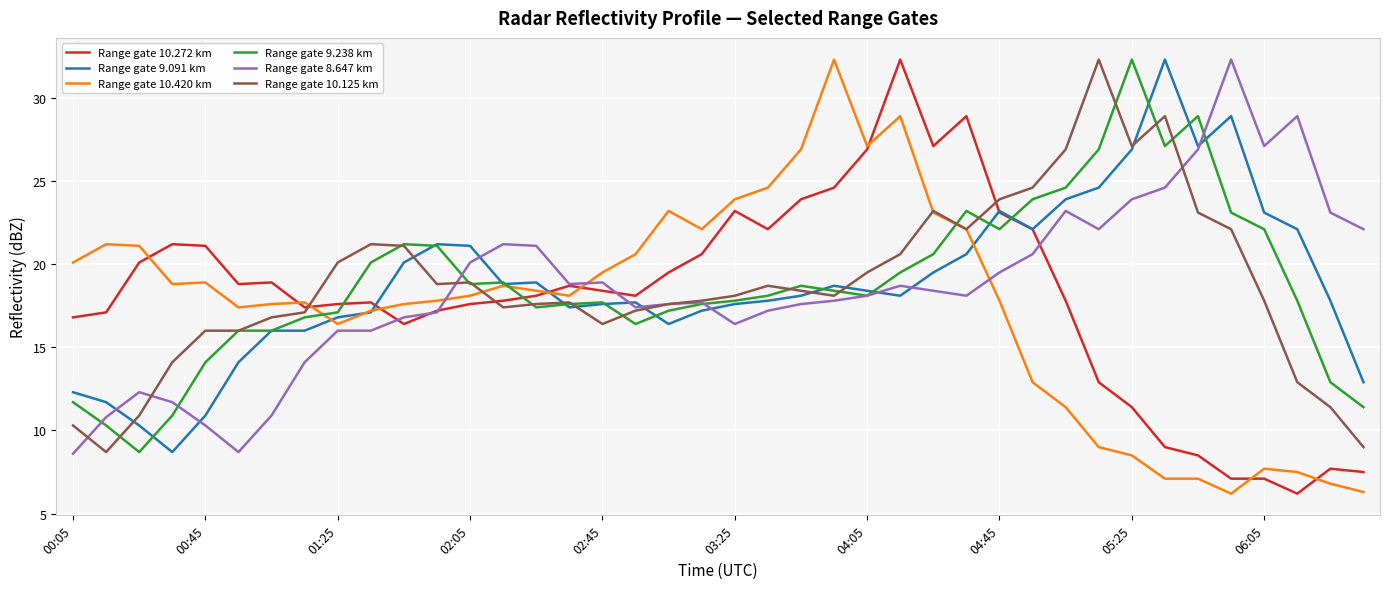

What are all the series names shown in the legend?

Range gate 10.272 km, Range gate 9.091 km, Range gate 10.420 km, Range gate 9.238 km, Range gate 8.647 km, Range gate 10.125 km